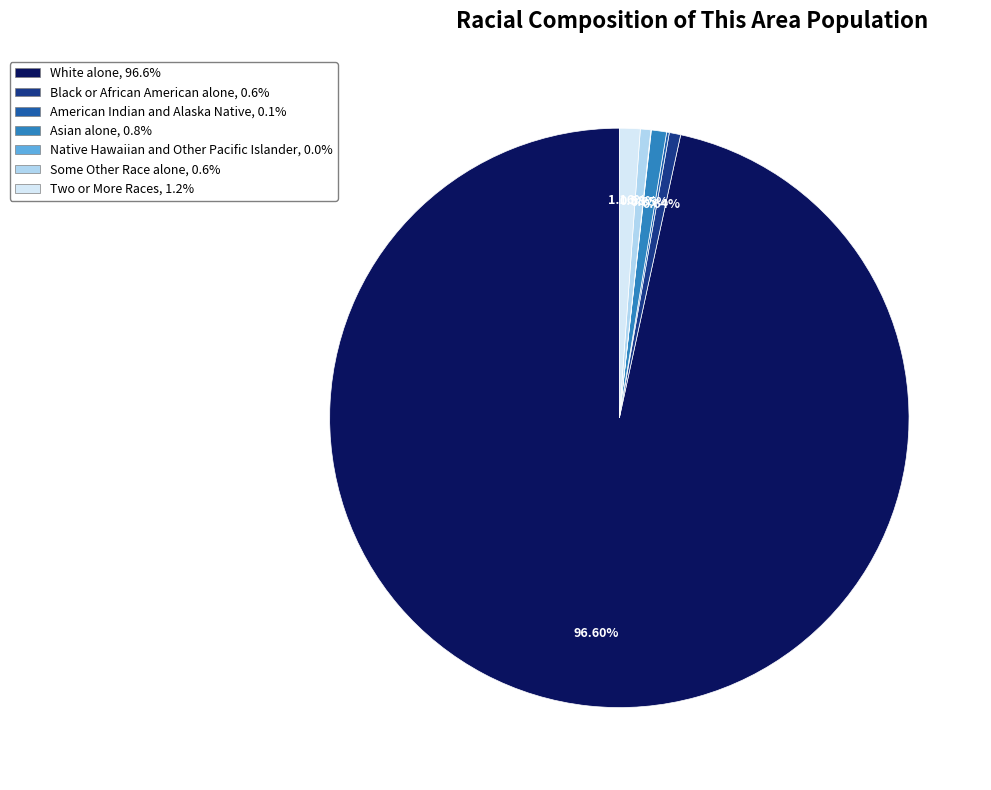

Which category has the biggest portion of the pie?

White alone